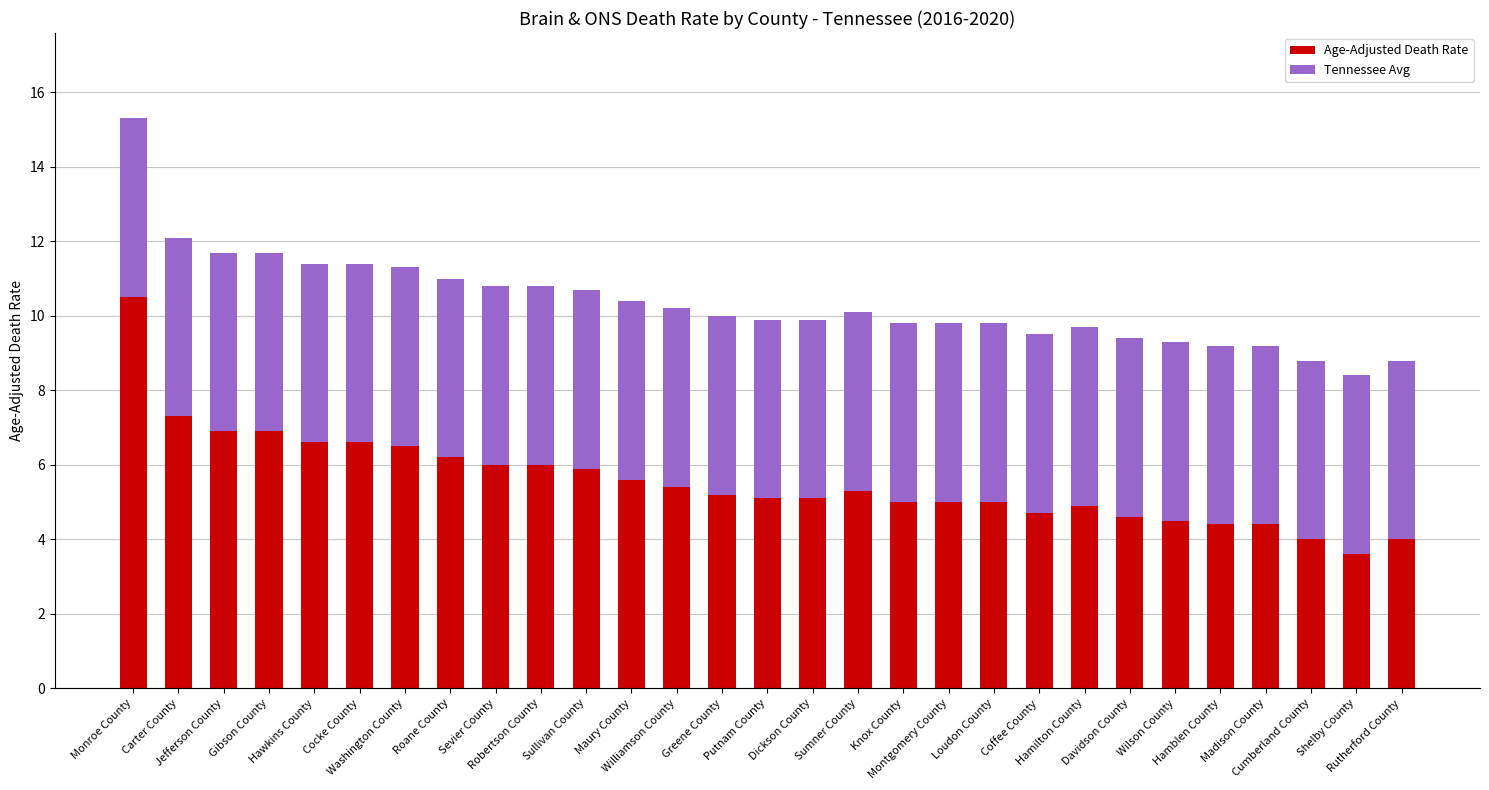

What is the average value of the Age-Adjusted Death Rate series?

5.6